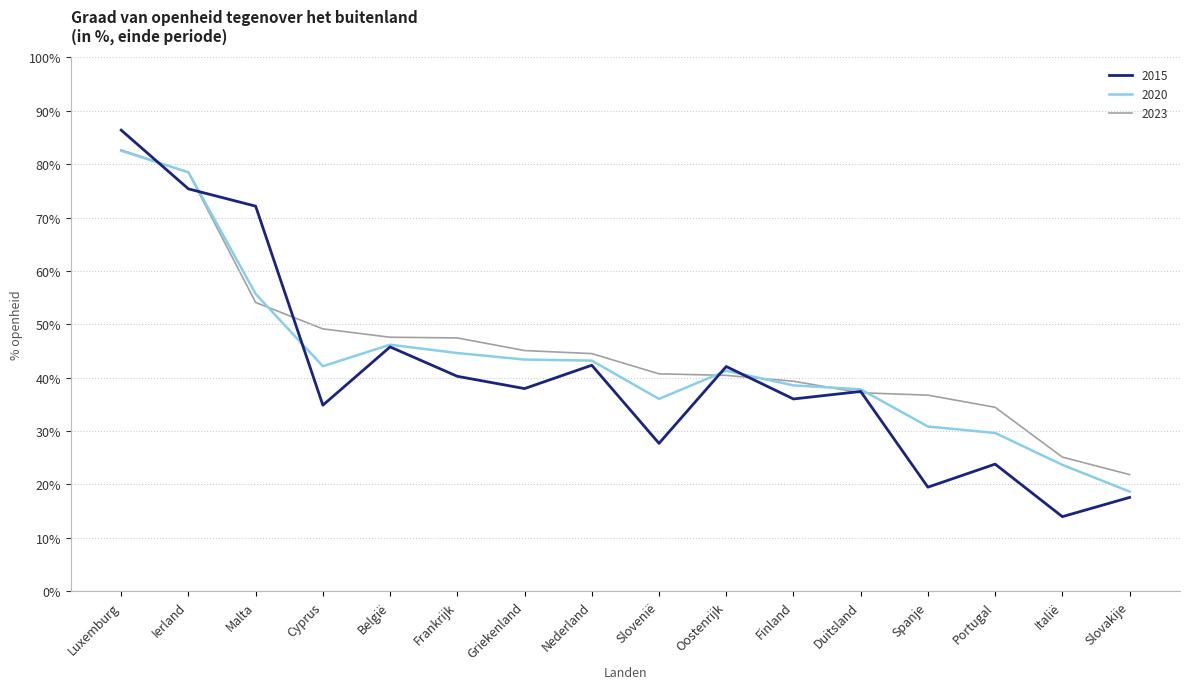

Between België and Slovakije, which series saw the biggest shift?

2015